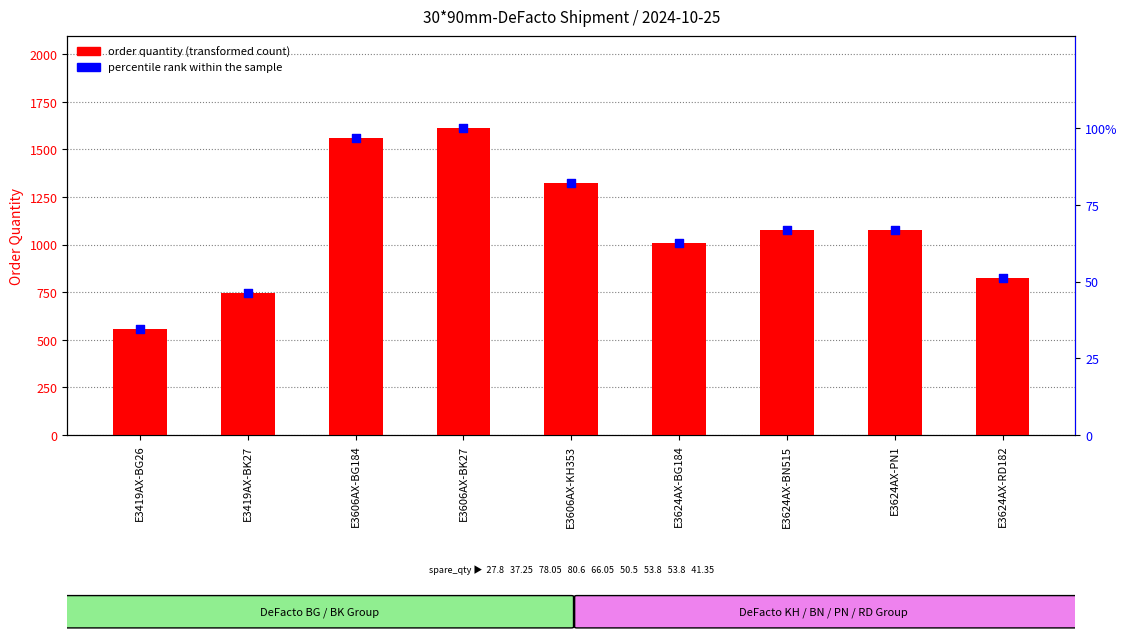

At which category is the sum across all series the highest?

E3606AX-BK27